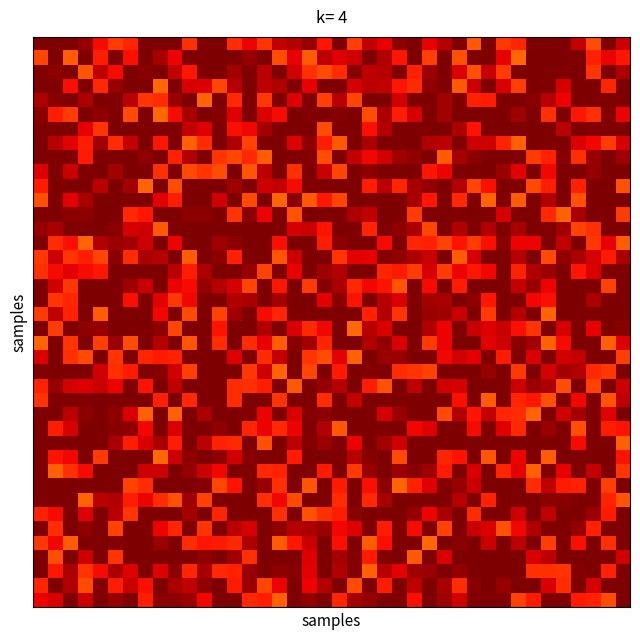

How many categories are shown in the chart?

40